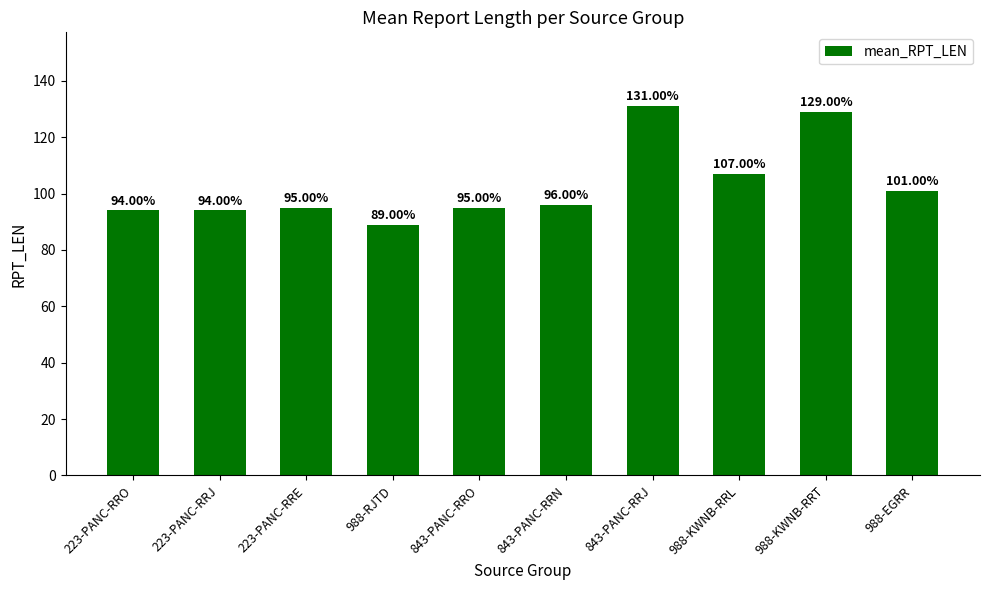

The value at 843-PANC-RRN is 59. True or false?

False